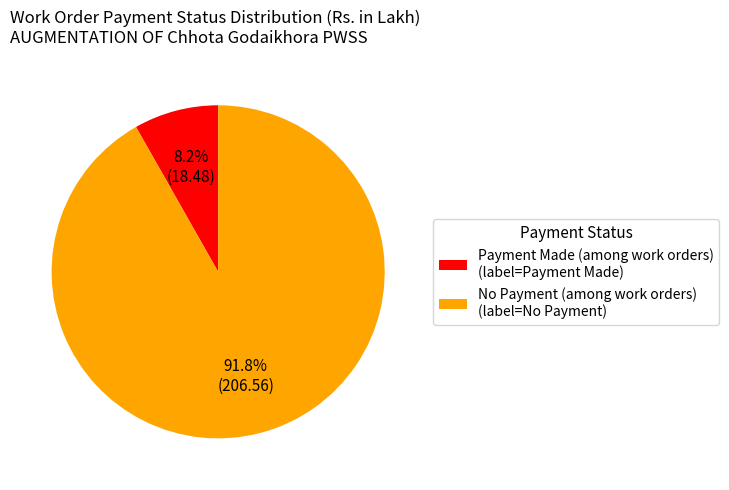

Which has a higher value, No Payment (among work orders) (label=No Payment) or Payment Made (among work orders) (label=Payment Made)?

No Payment (among work orders) (label=No Payment)